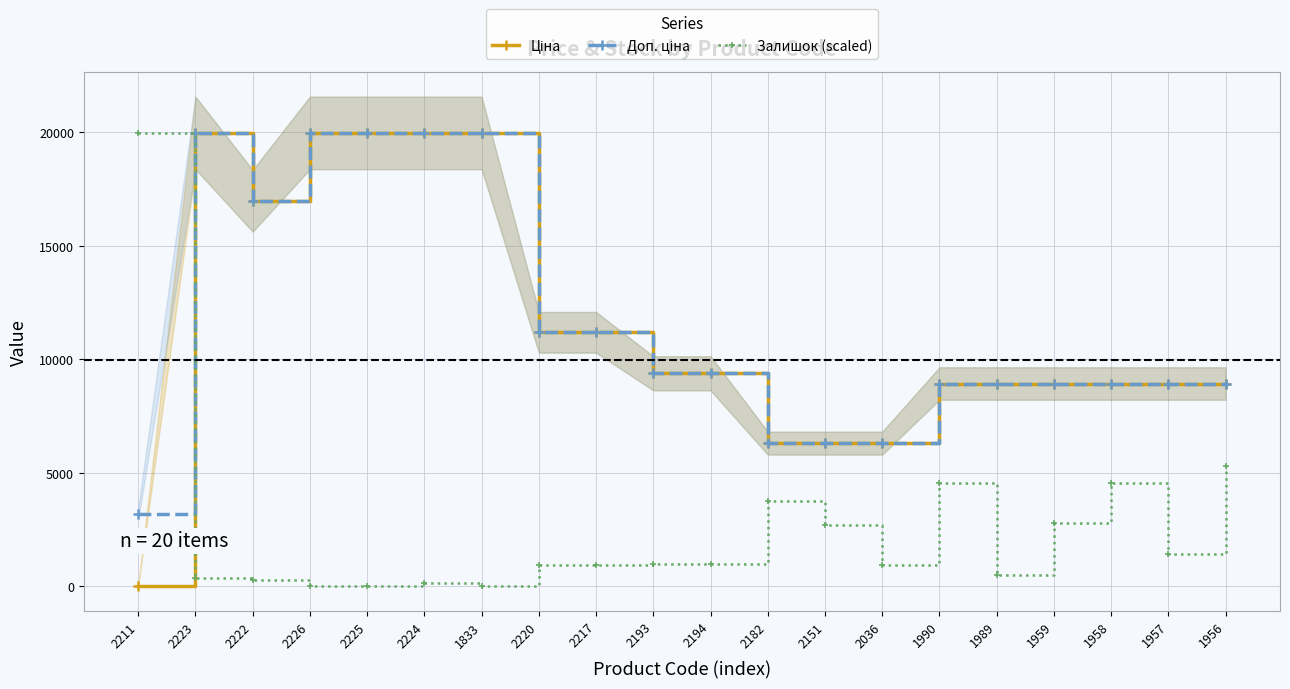

What is the total value across all series at 1957?

19310.1